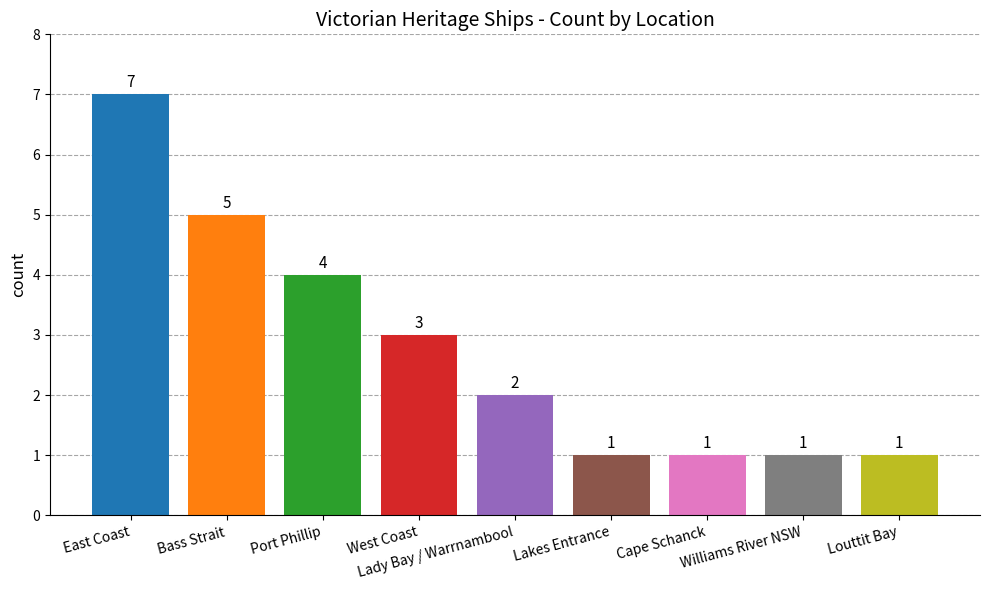

How many categories are shown in the chart?

9